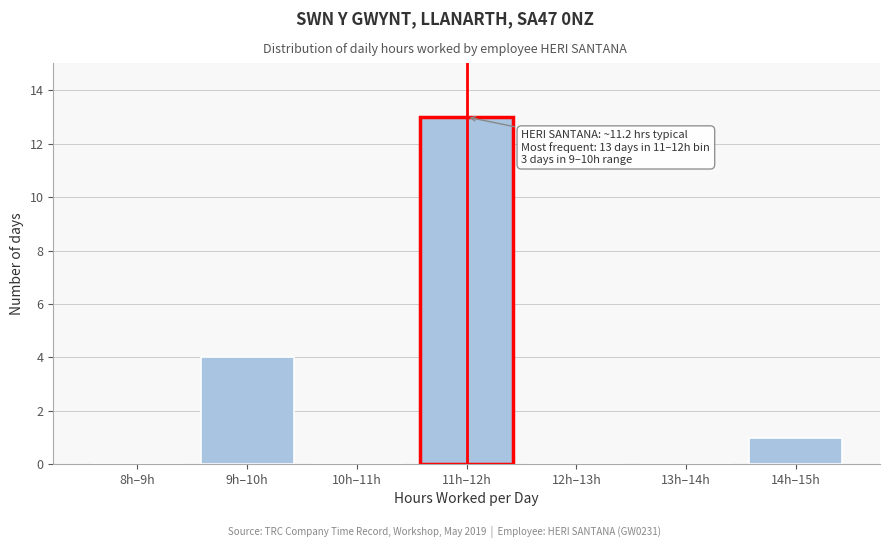

Reading left to right, extract all data points from this chart.

8h–9h=0	9h–10h=4	10h–11h=0	11h–12h=13	12h–13h=0	13h–14h=0	14h–15h=1